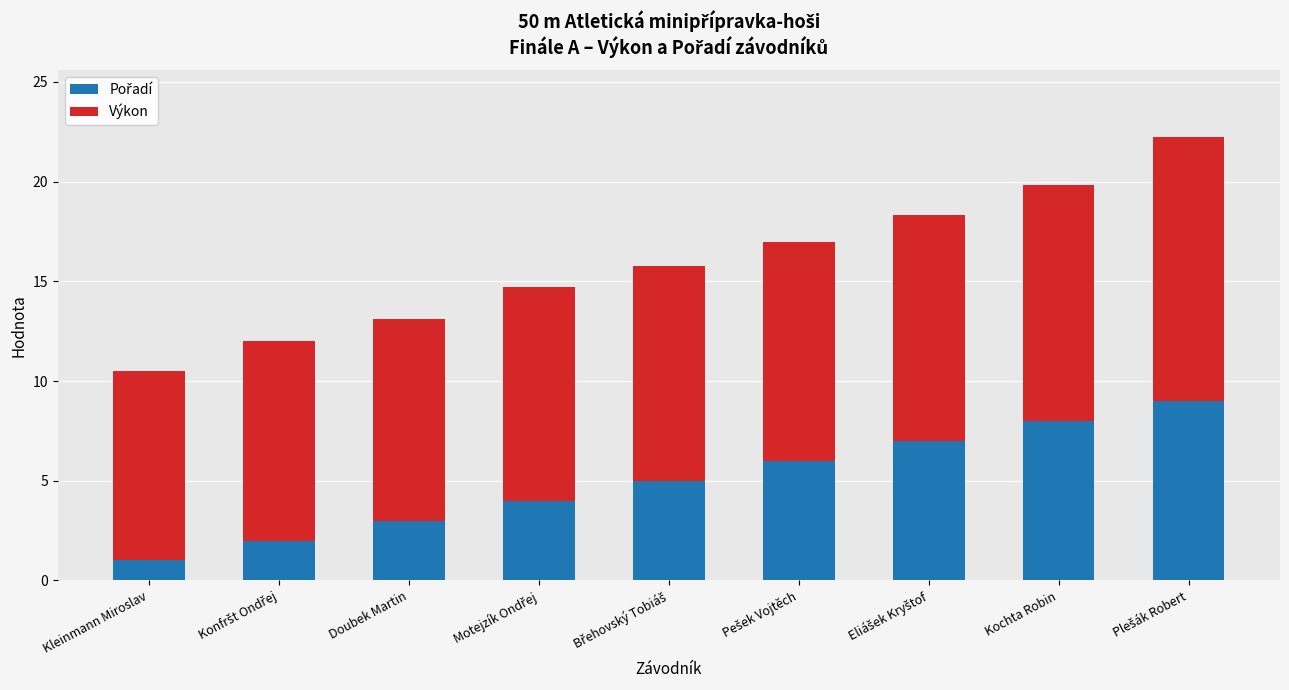

How many bars are there in total?

9